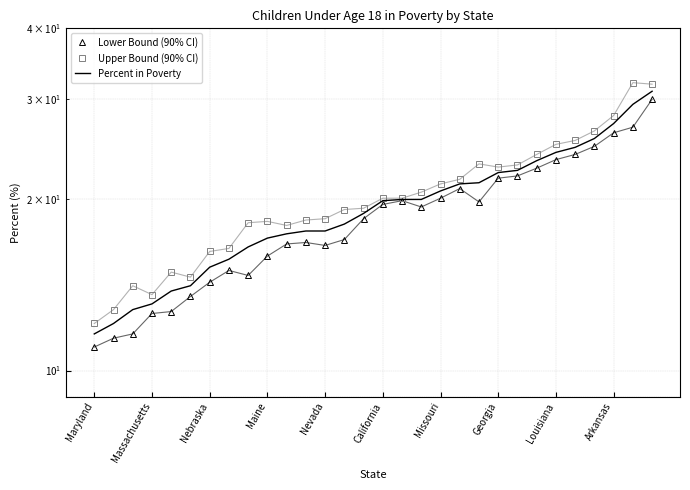

What is the difference between the maximum and minimum values in the Upper Bound (90% CI) series?

20.0